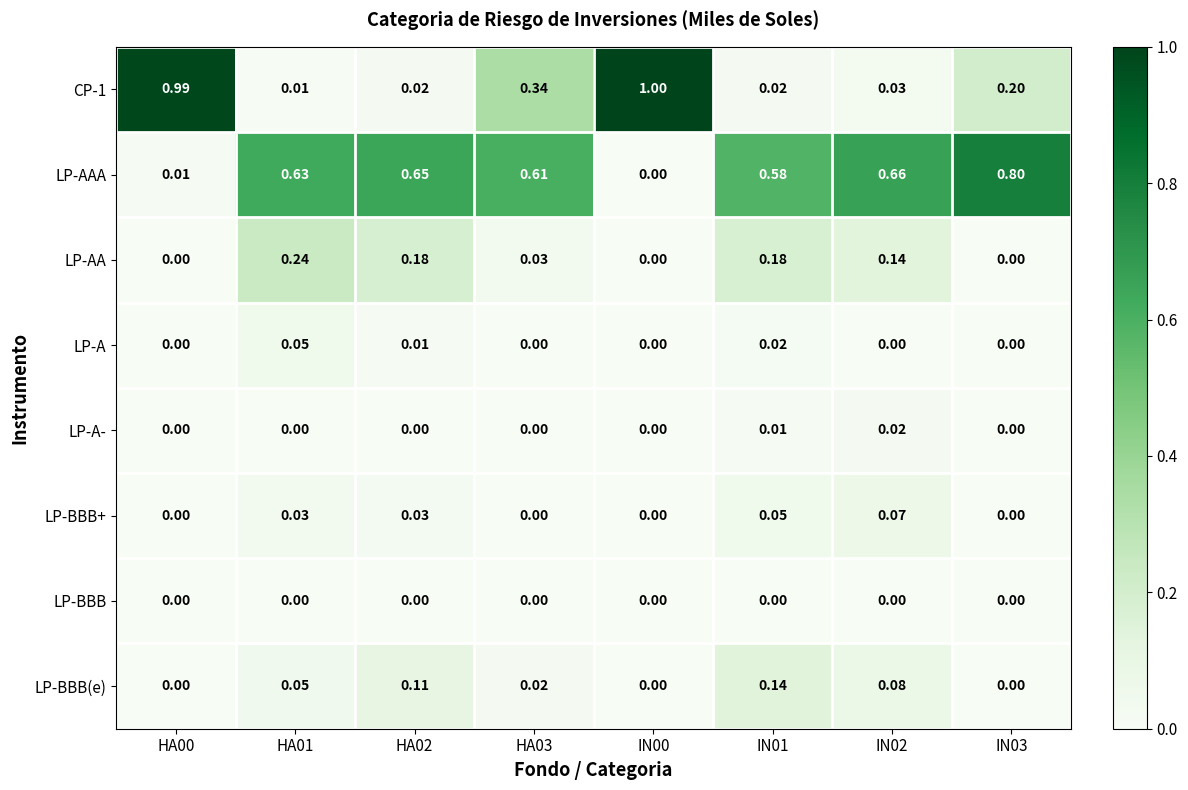

Is the value of LP-AAA at HA00 greater than the value of LP-AA at IN00?

Yes